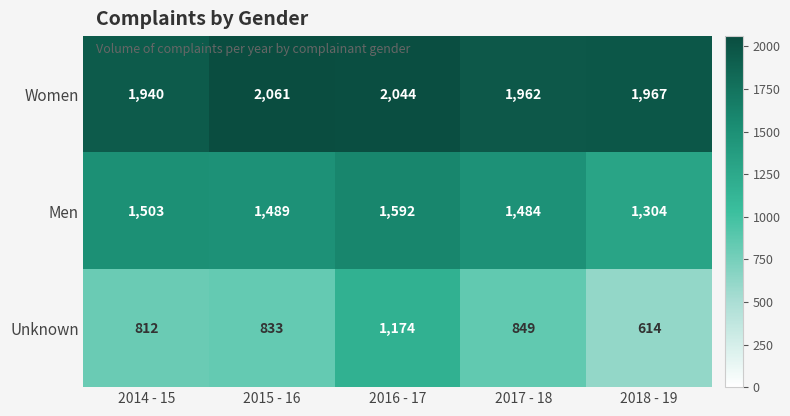

The Unknown series shows 335 at 2016 - 17. True or false?

False